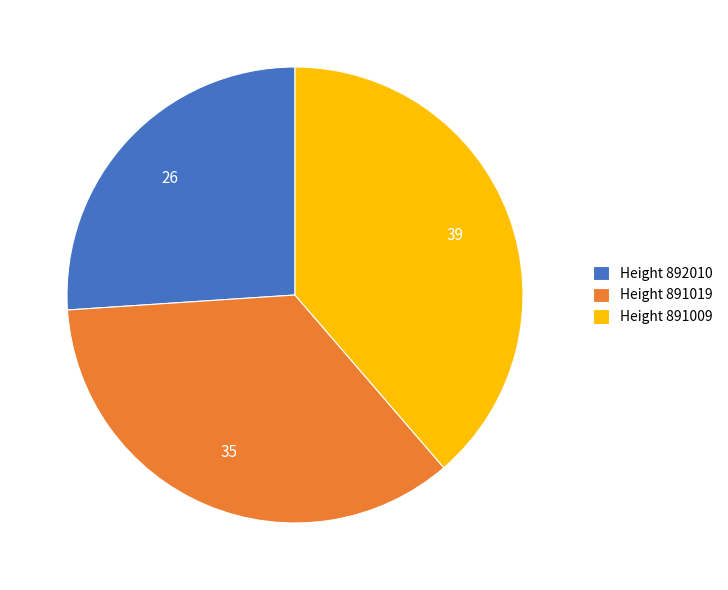

What is the ratio of the value at Height 891019 to the value at Height 891009?

0.9